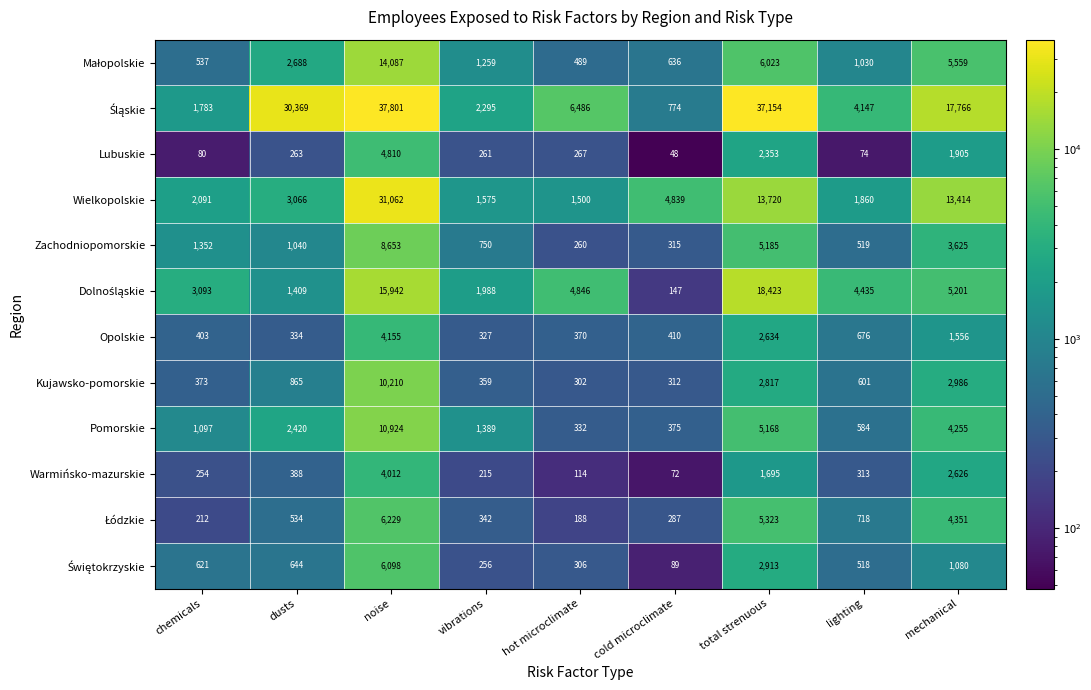

Is it true that Pomorskie equals 4255 at mechanical?

True